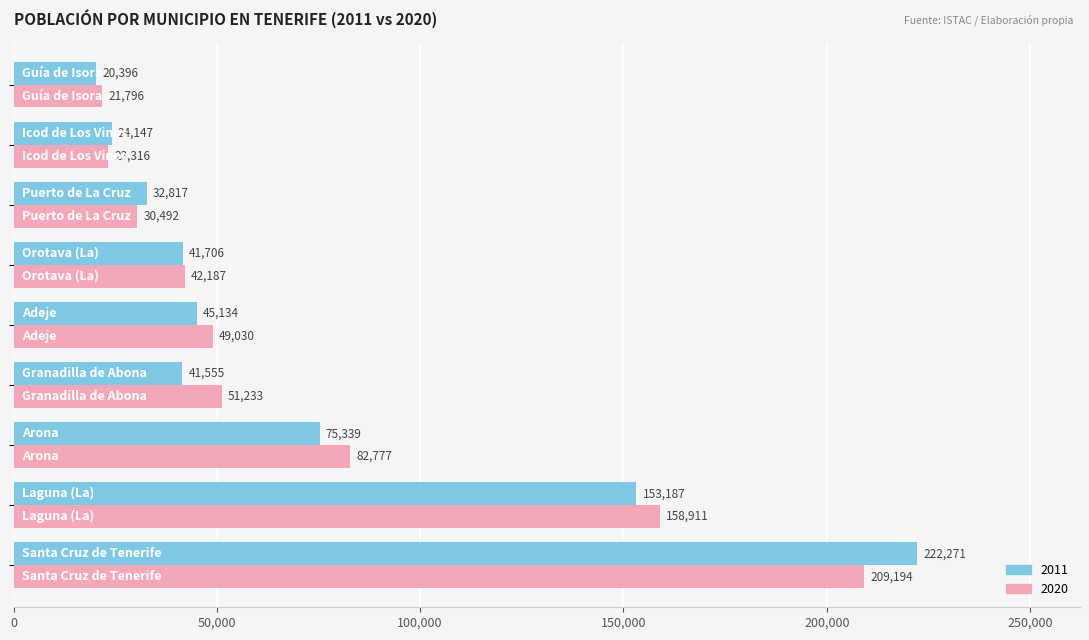

What is the lowest value of the 2020 series?

21796